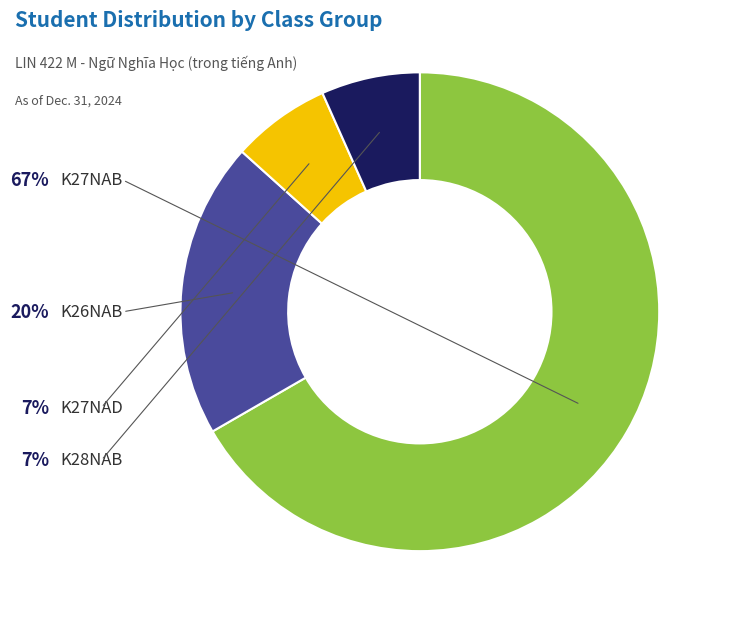

To the nearest percent, what portion does K27NAB represent?

67%